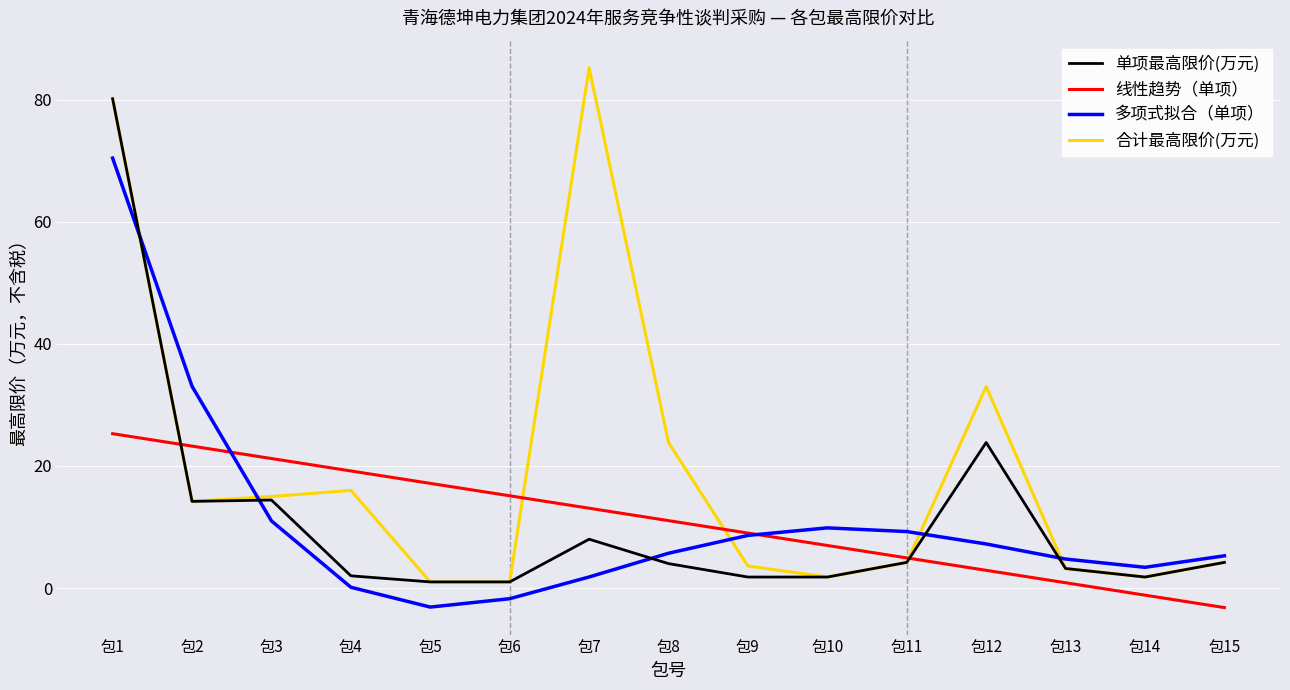

The 合计最高限价(万元) series shows 34.9 at 包8. True or false?

False